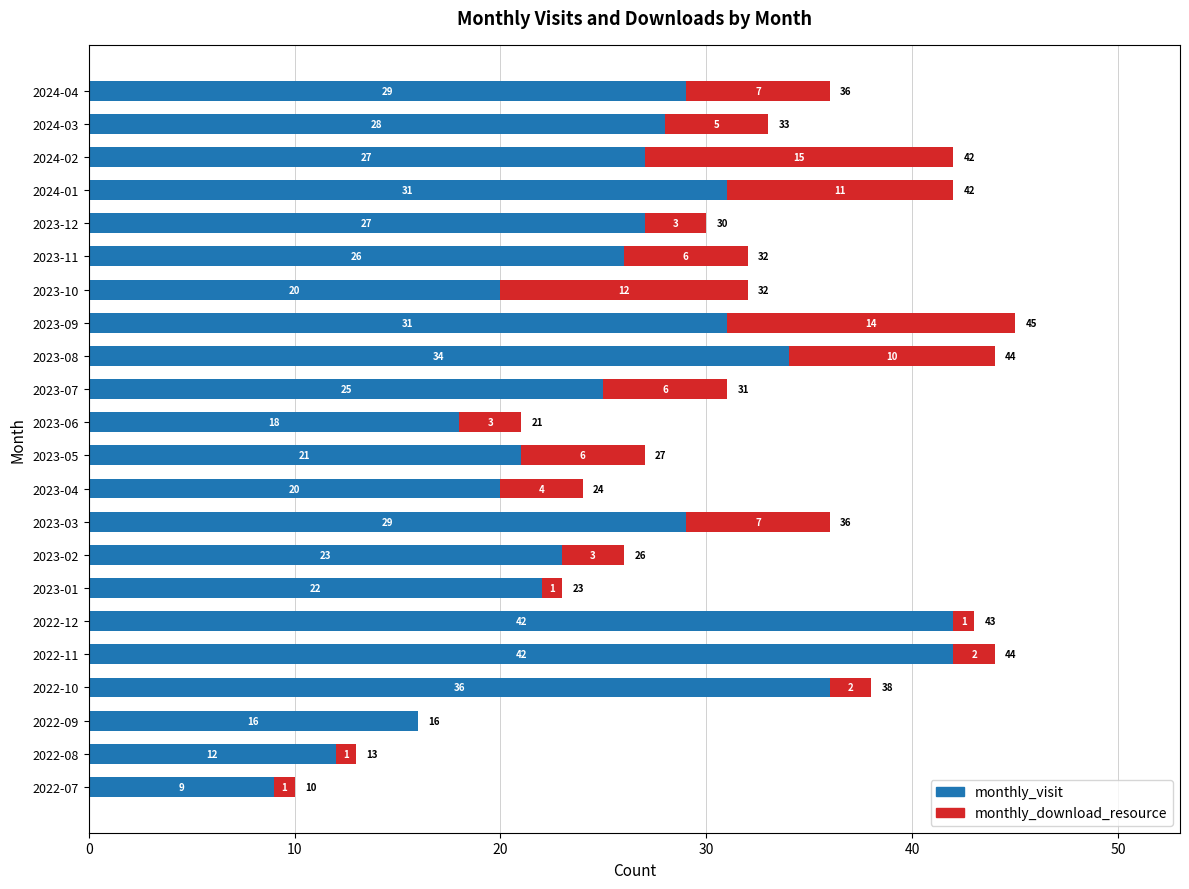

What is the approximate value of monthly_visit at 2023-05, to the nearest 10?

20